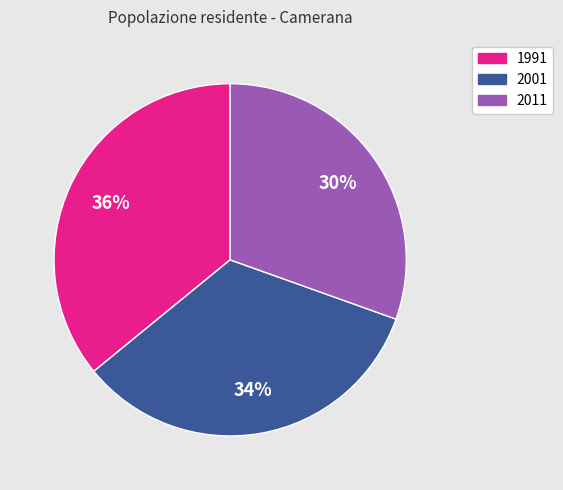

Which category has the biggest portion of the pie?

1991